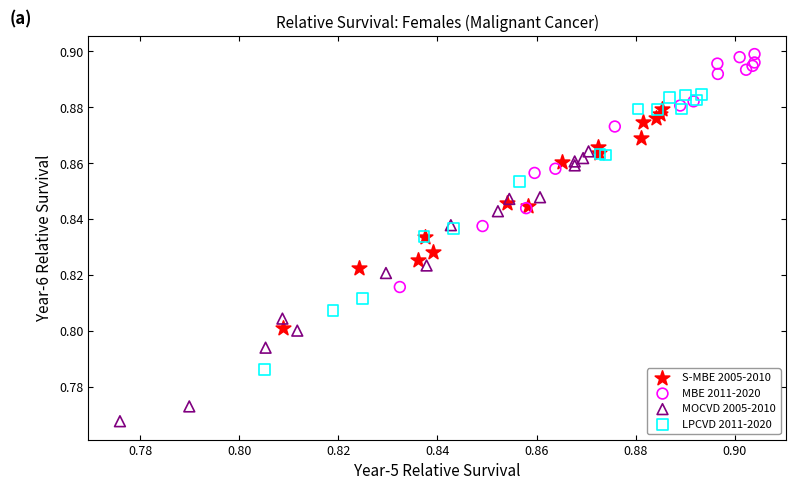

Which series contains the highest Y value?

MBE 2011-2020